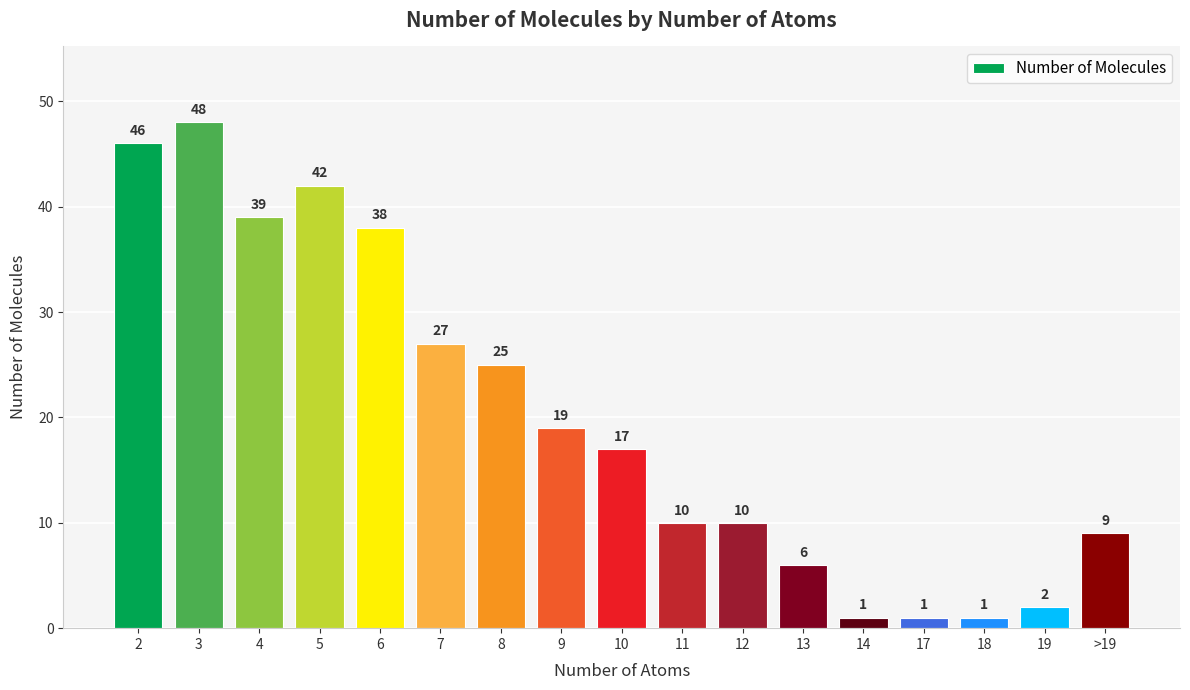

How many bars are there in total?

17